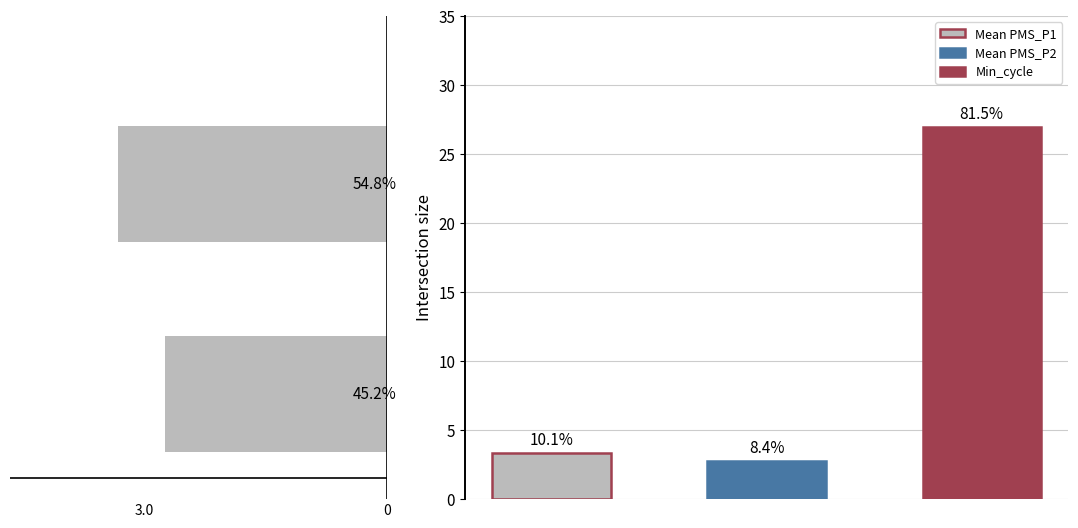

Which has a higher value, -43 or -49?

-43